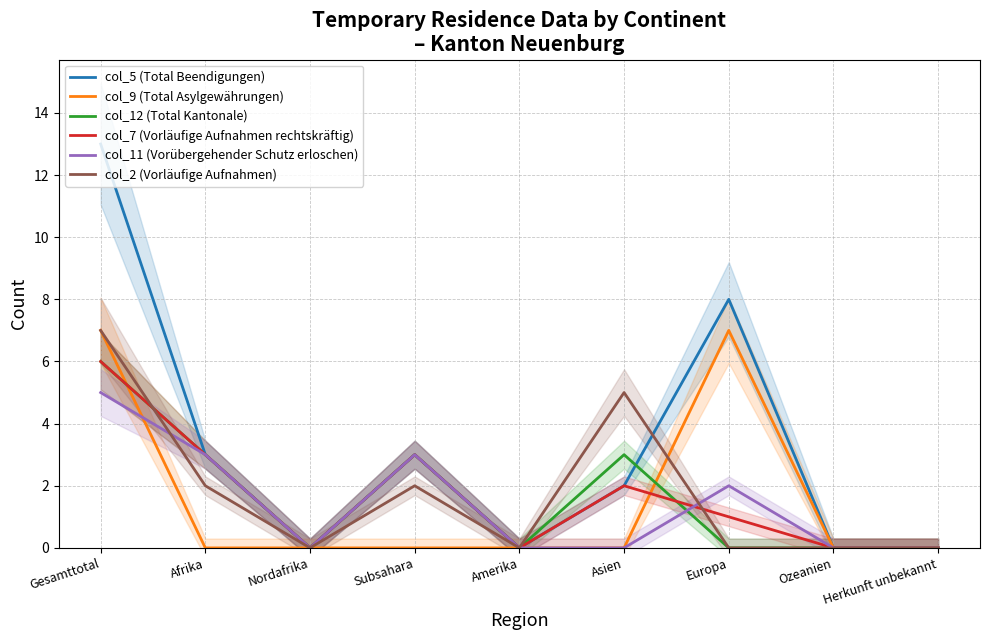

Where is the first local minimum for col_5 (Total Beendigungen)?

Nordafrika